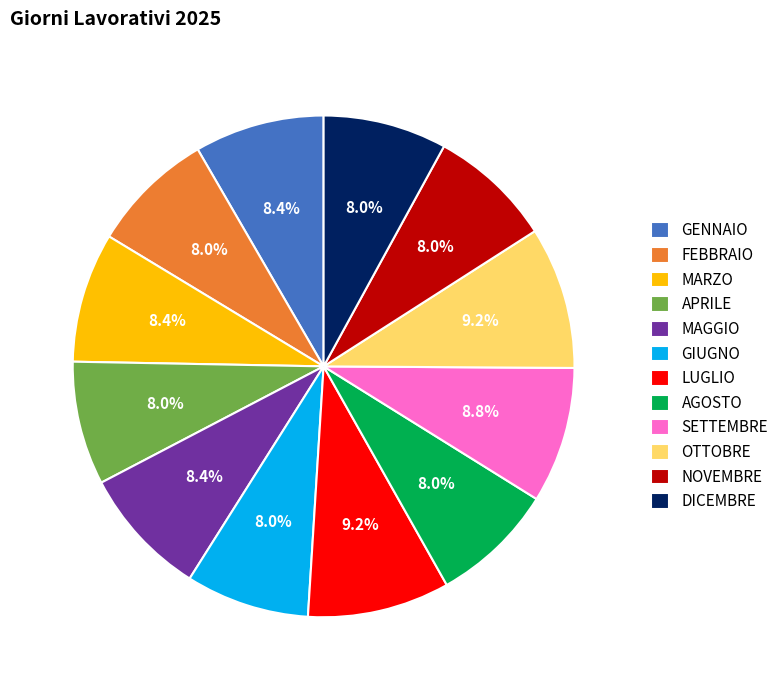

How many segments does this pie chart have?

12